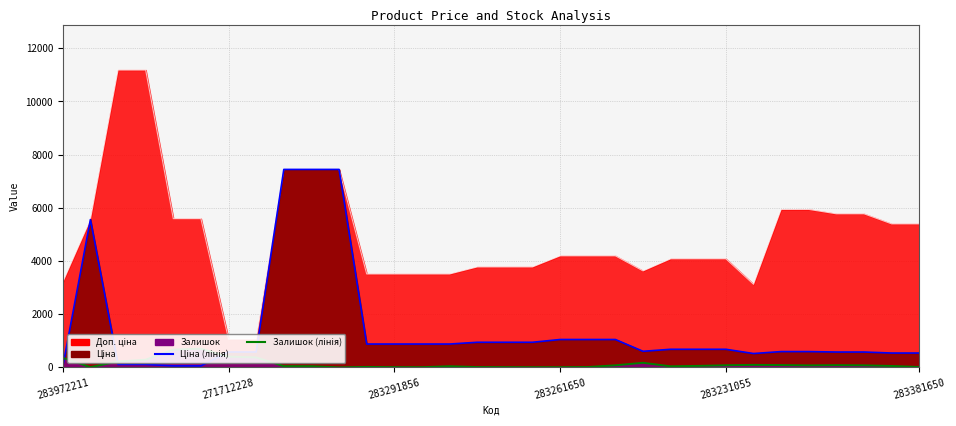

What is the highest value of the Залишок (лінія) series?

702.0